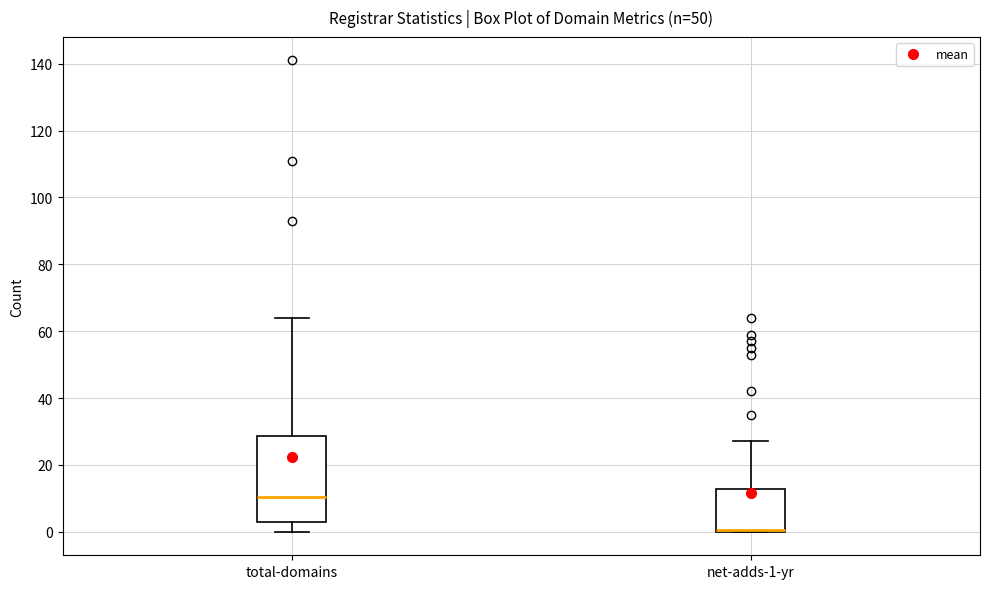

Reading left to right, read every box against the y-axis: the position of its median line, the range the box covers, and the ends of its whiskers. The values are not printed on the chart, so give them approximately, as read against the axis.

total-domains: median 10, box 4 to 28, whiskers 0 to 64
net-adds-1-yr: median 0 (drawn on the box's lower edge), box 0 to 12, whiskers 0 to 28